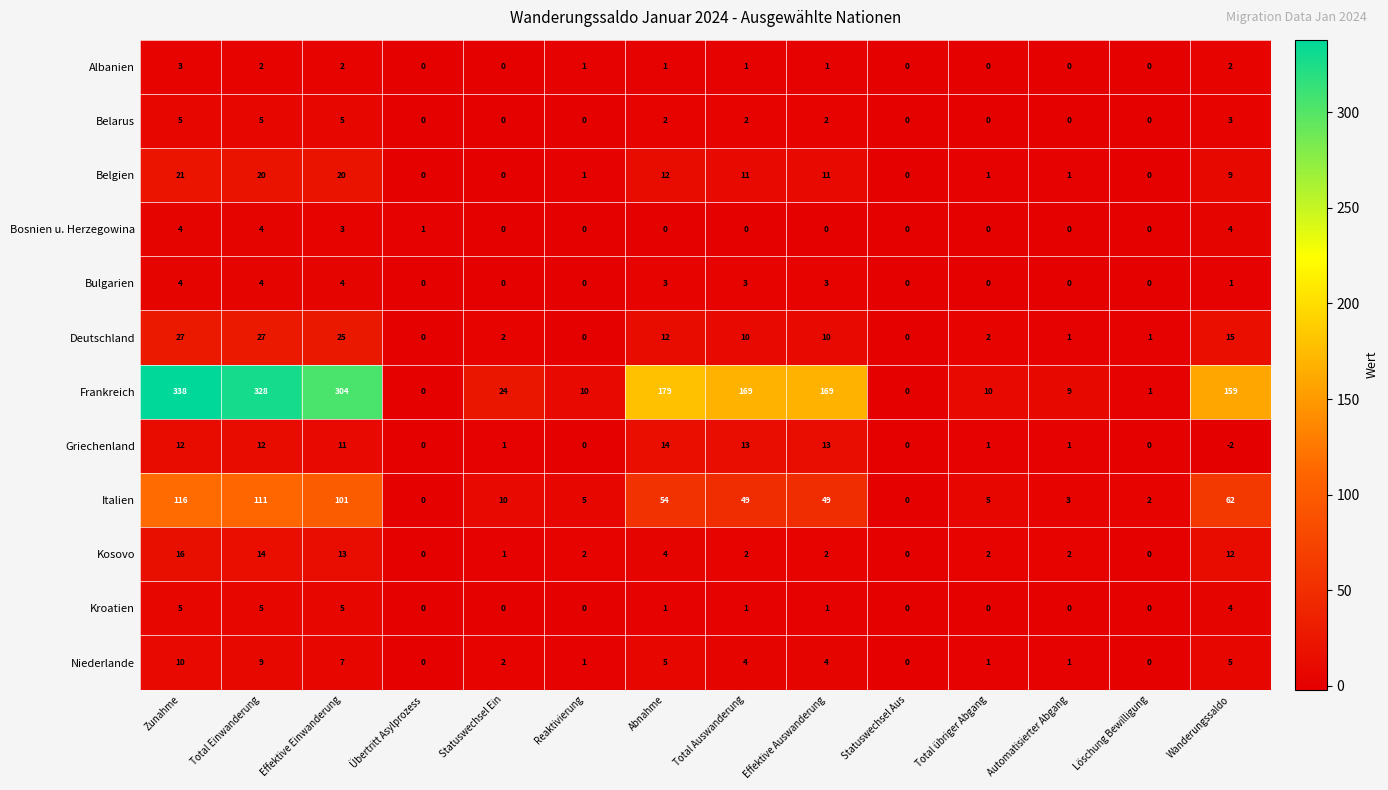

Which label corresponds to the largest value in the chart?

Zunahme